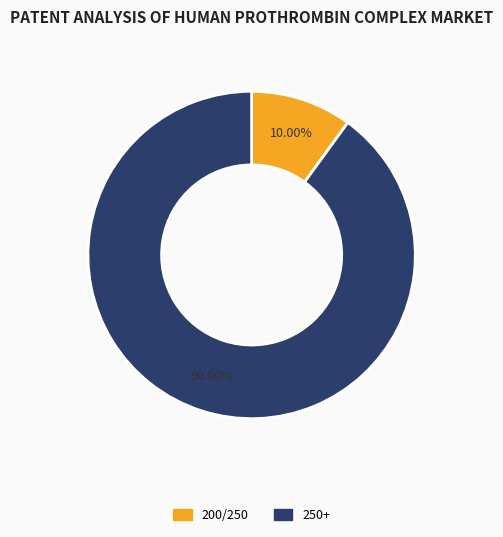

To the nearest percent, what percentage of the pie is 200/250?

10%